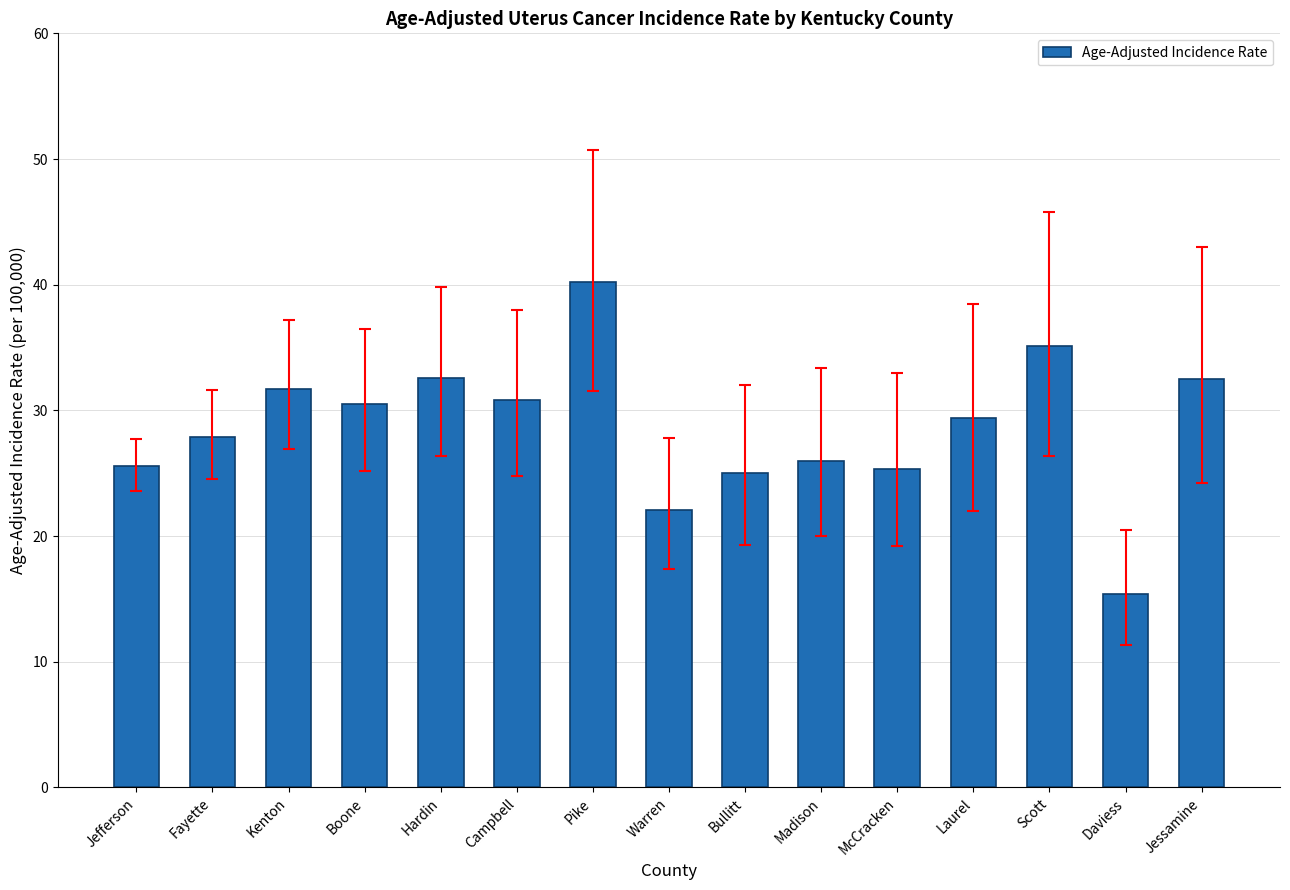

How many values are below 29?

7